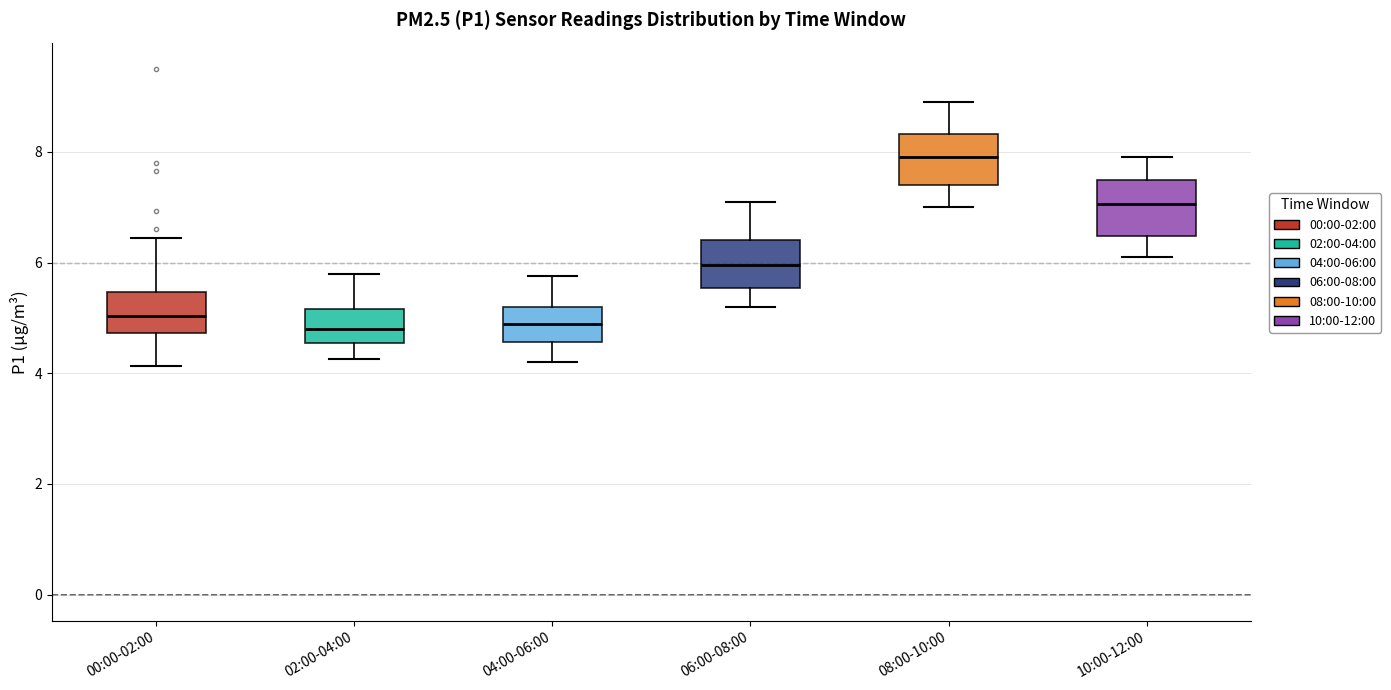

Reading left to right, transcribe this box plot: for each box, give where its median line is, the range the box spans, and where its two whiskers end, as read against the y-axis. The values are not printed on the chart, so give them approximately, as read against the axis.

00:00-02:00: median 5.0, box 4.8 to 5.4, whiskers 4.2 to 6.4
02:00-04:00: median 4.8, box 4.6 to 5.2, whiskers 4.2 to 5.8
04:00-06:00: median 4.8, box 4.6 to 5.2, whiskers 4.2 to 5.8
06:00-08:00: median 6.0, box 5.6 to 6.4, whiskers 5.2 to 7.2
08:00-10:00: median 8.0, box 7.4 to 8.4, whiskers 7.0 to 9.0
10:00-12:00: median 7.0, box 6.4 to 7.6, whiskers 6.2 to 8.0